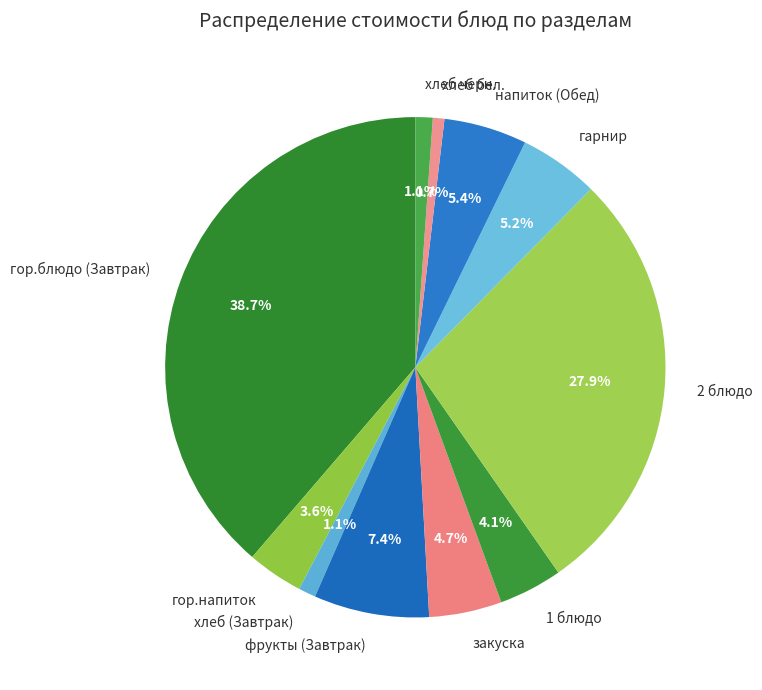

To the nearest percent, what is the difference between the largest and smallest slice percentages?

38%